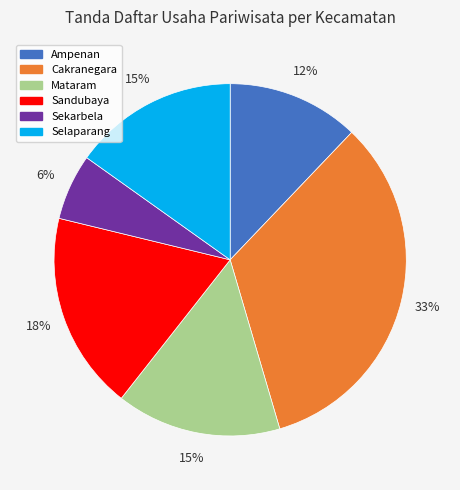

Do Sekarbela and Cakranegara together represent more than half of the pie?

No